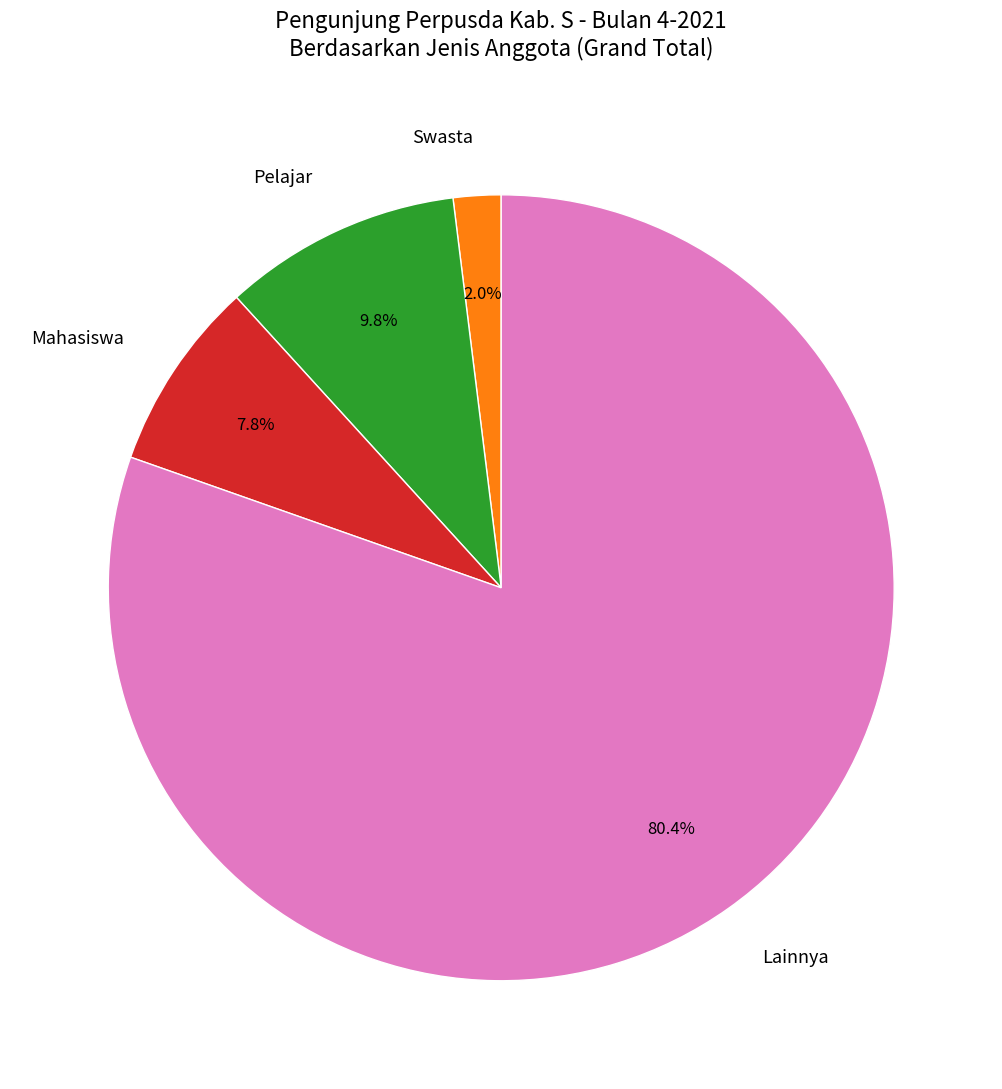

How many slices are in this pie chart?

4